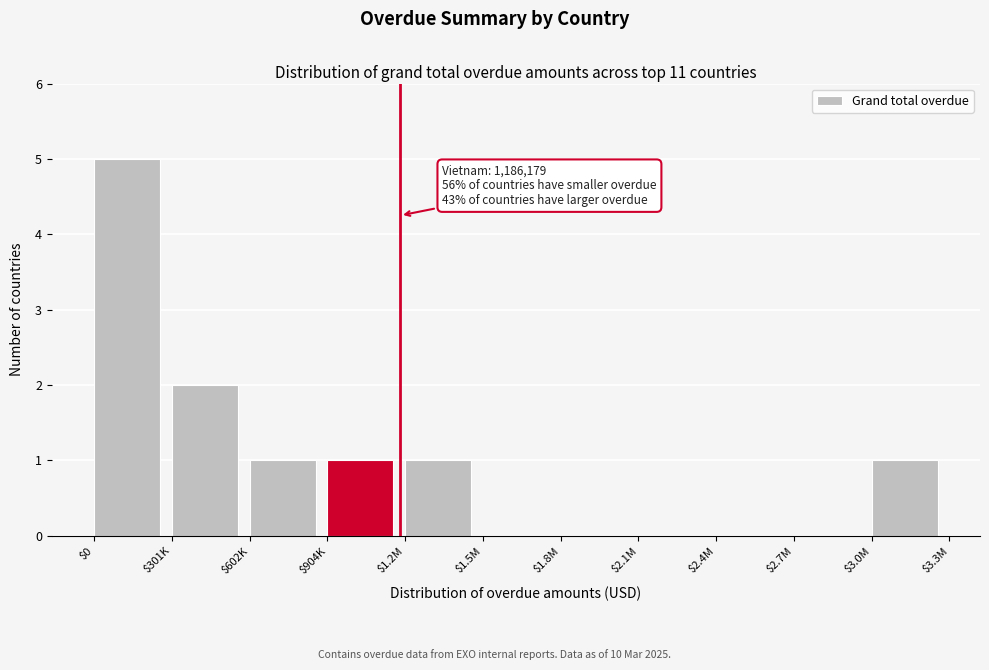

Is it true that the value at $2.4M is -2?

False